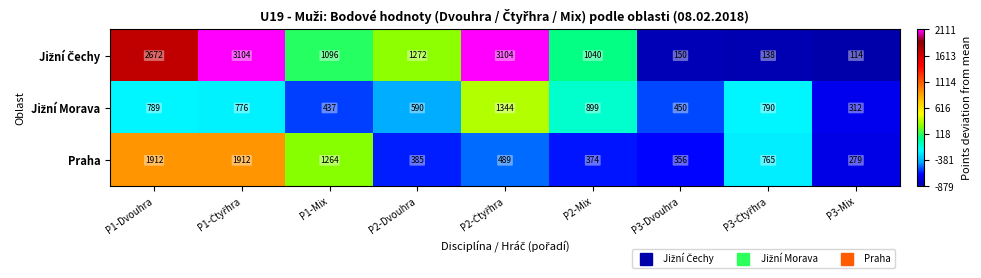

At which label does Praha reach its minimum?

P3-Mix